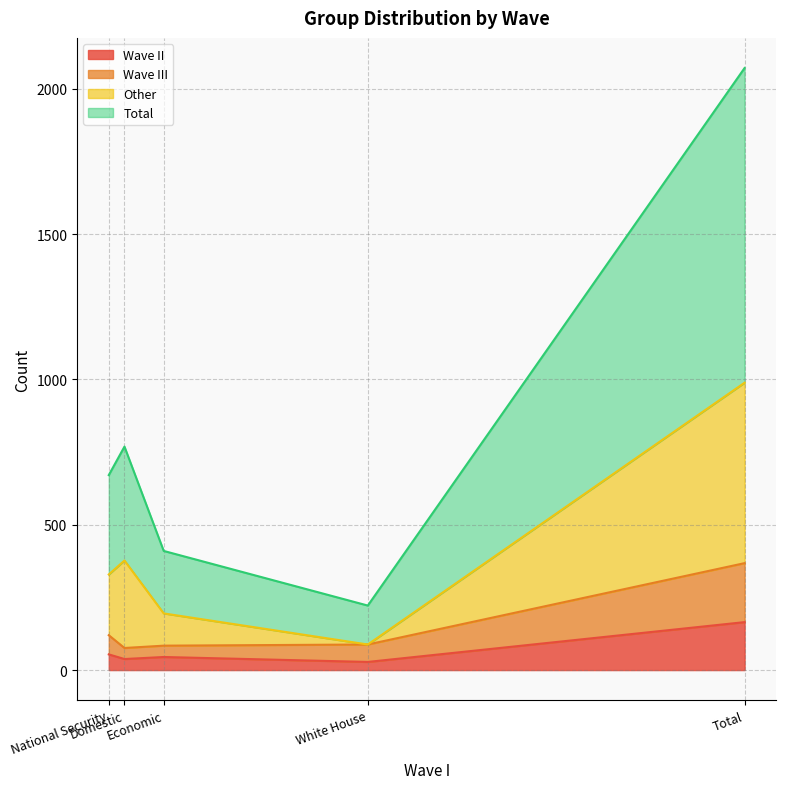

What is the maximum value shown in the chart?

1083